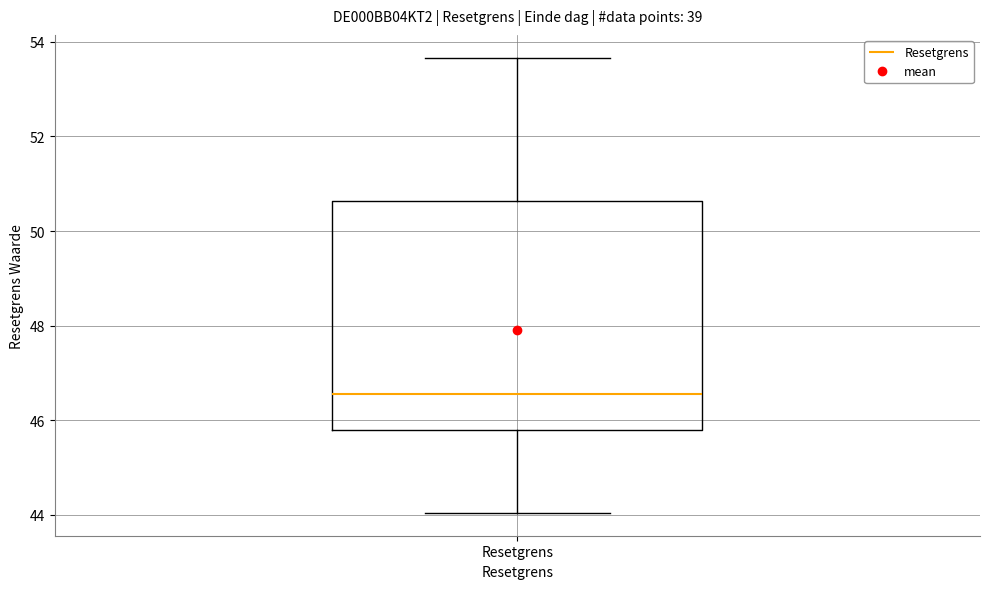

Where does the lower whisker of the box for Resetgrens end on the y-axis? The values are not printed on the chart, so give them approximately, as read against the axis.

44.0